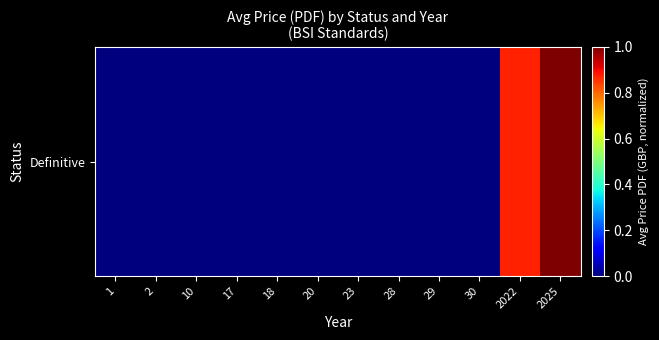

The chart shows a value of 1.0 at 2025. True or false?

True